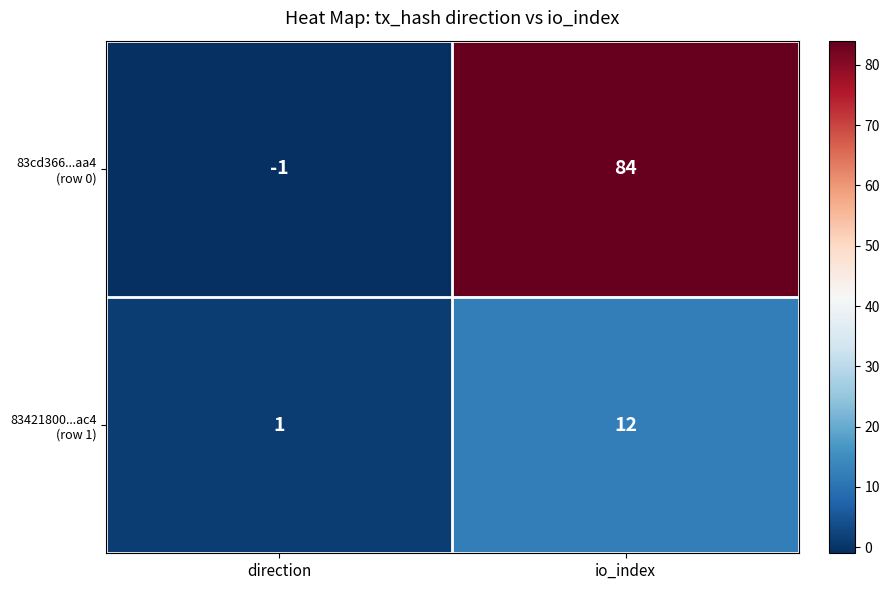

What is the difference between the highest and lowest values at io_index?

72